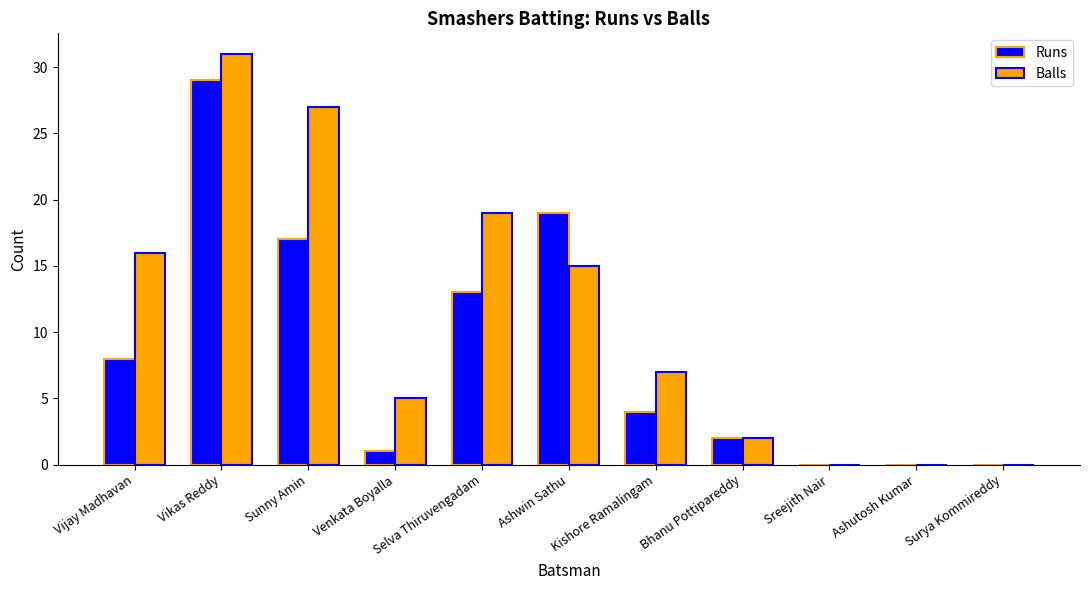

At which category is the sum across all series the highest?

Vikas Reddy